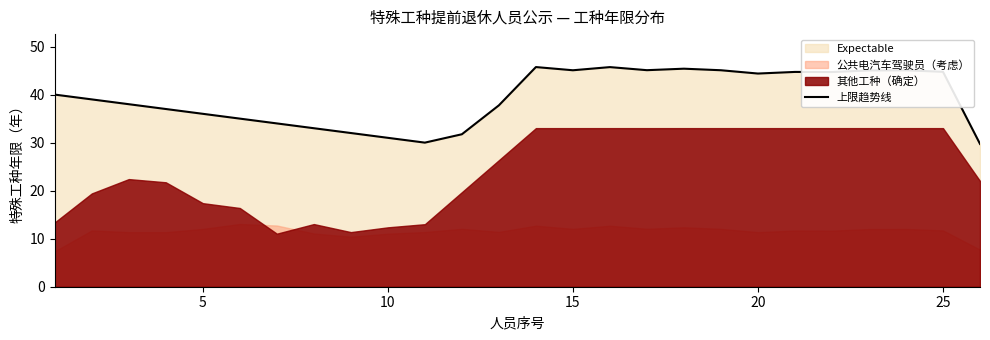

What value does the data have at 15?

45.7